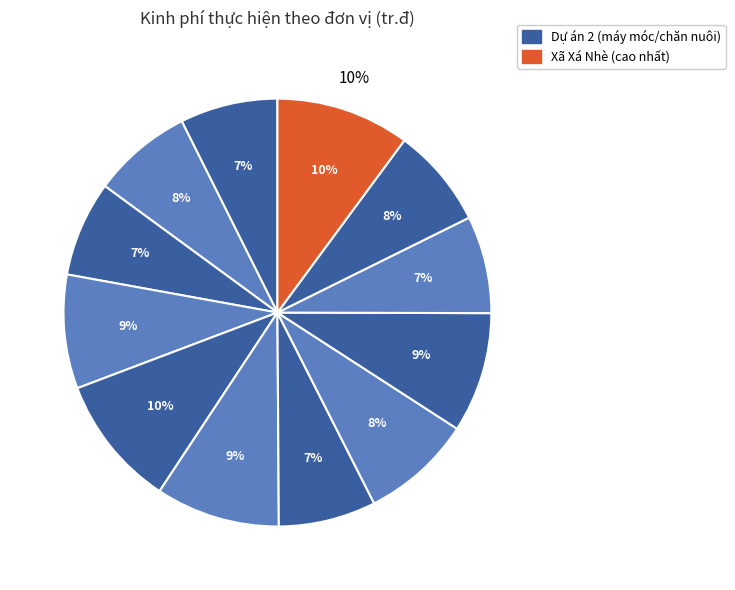

Count the number of slices in the pie.

12